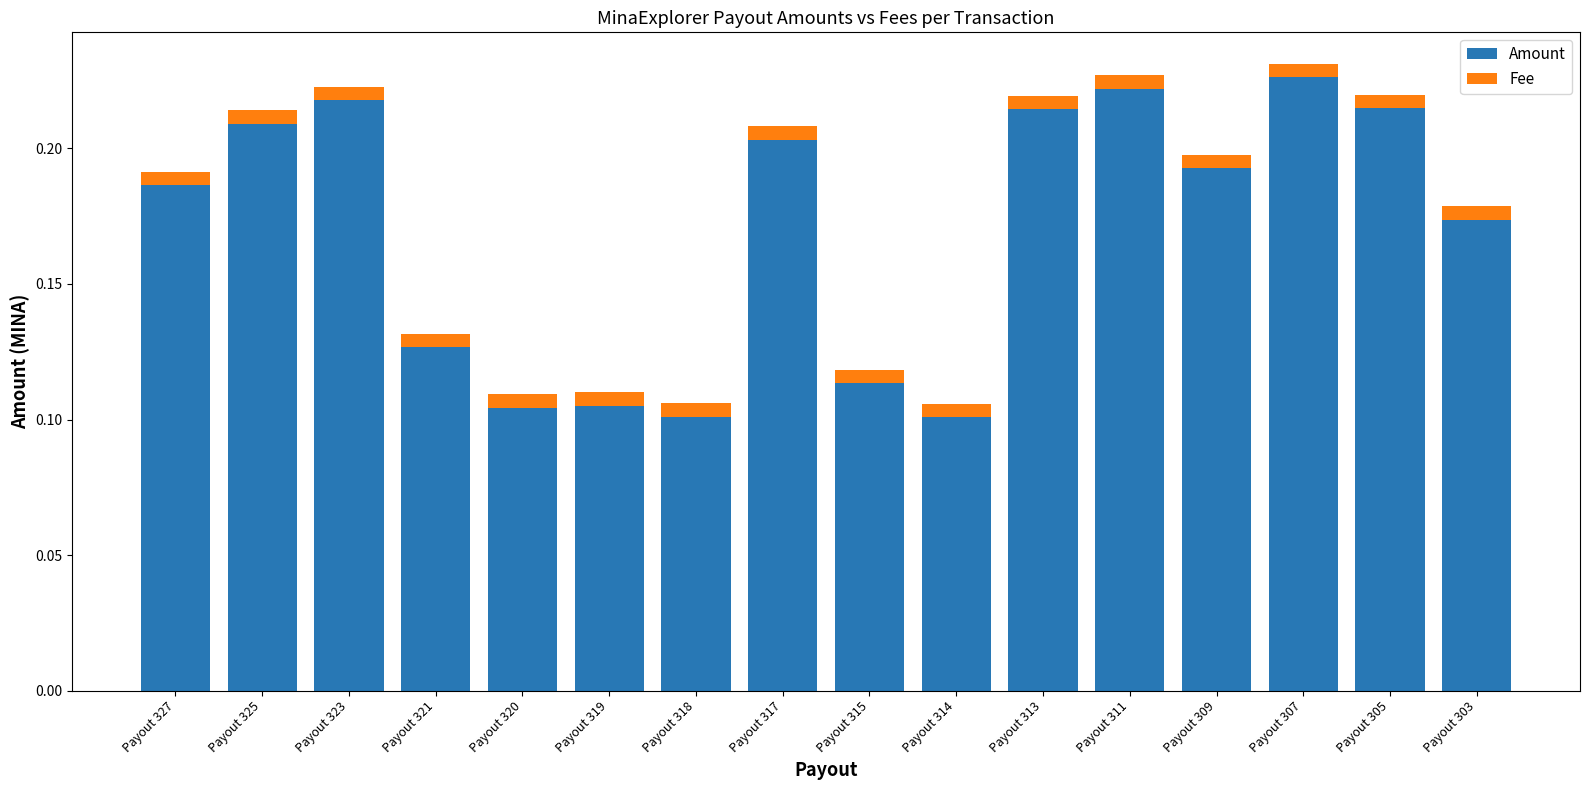

Count the Amount values in the range 0 to 1.

16